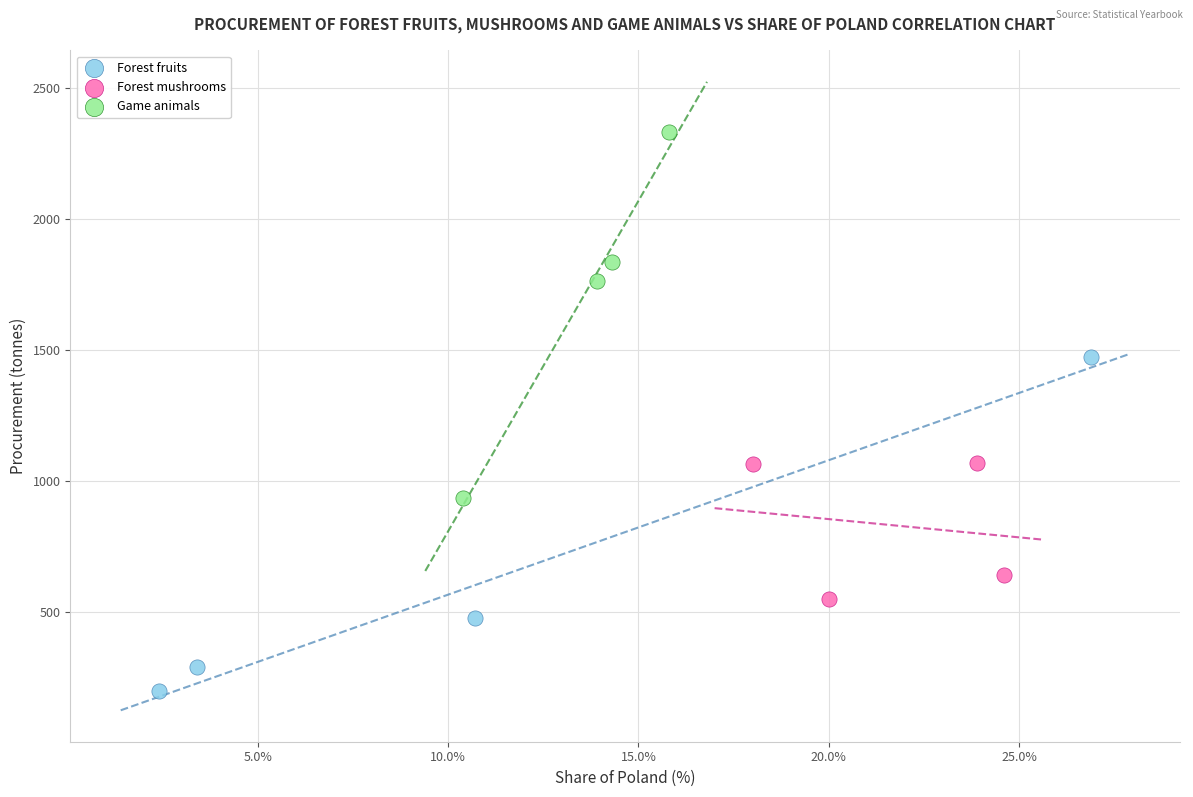

Which series reaches the minimum Y coordinate?

Forest fruits